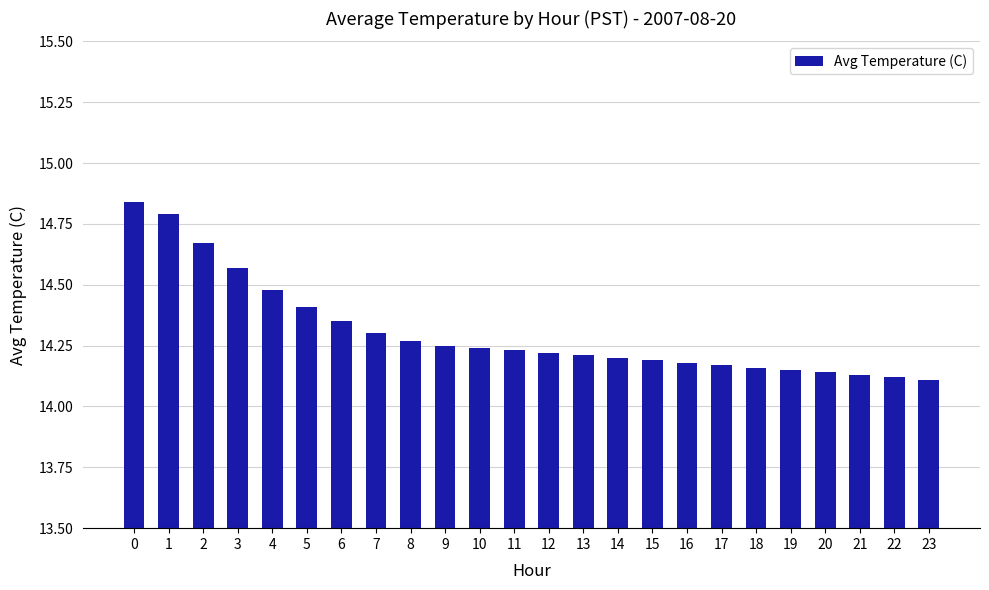

Count the values in the range 14 to 15.

24